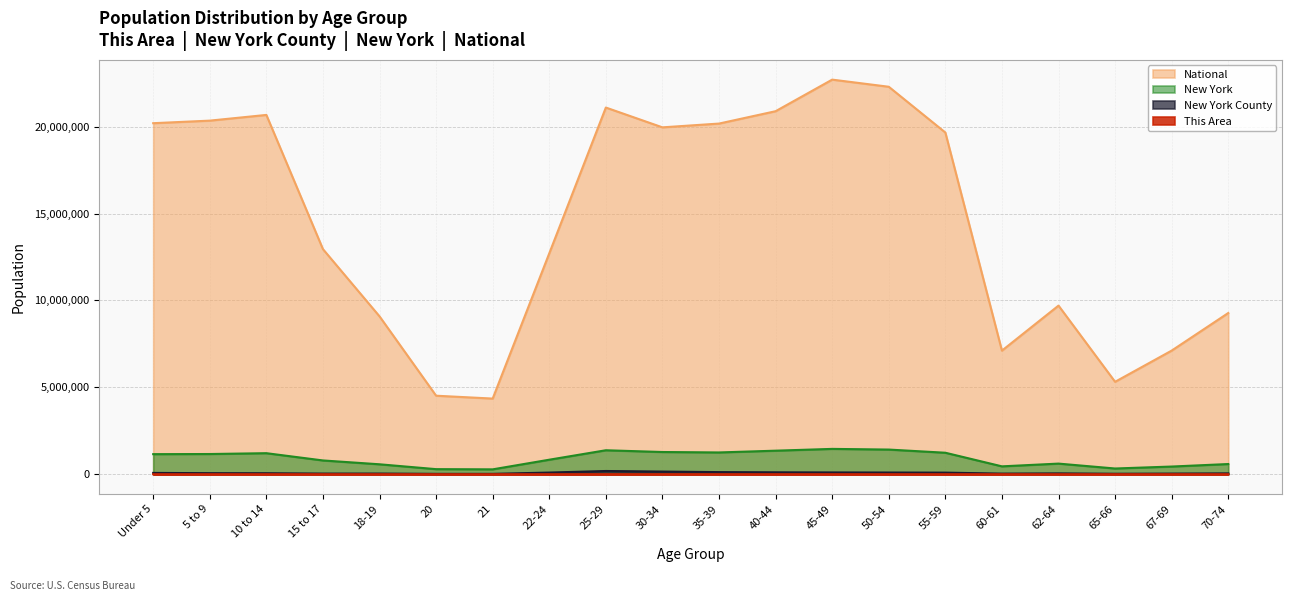

What is the total value across all series at 40-44?

22358630